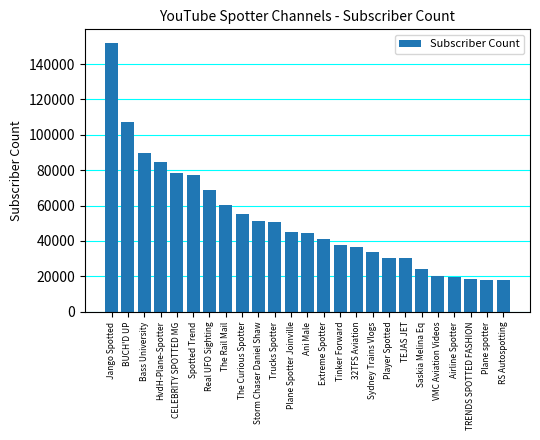

Does the chart contain any negative values?

No